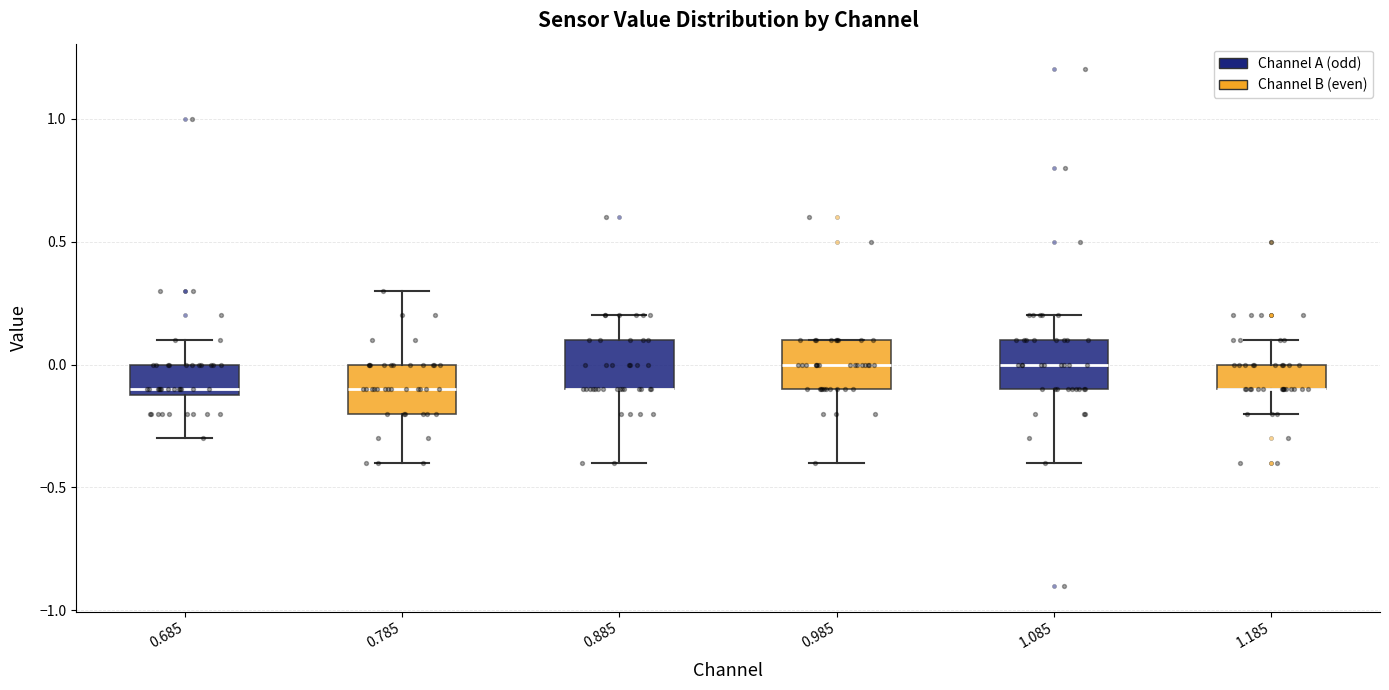

Reading left to right, read every box against the y-axis: the position of its median line, the range the box covers, and the ends of its whiskers. The values are not printed on the chart, so give them approximately, as read against the axis.

0.685: median -0.1 (just above the box's lower edge), box -0.1 to 0.0, whiskers -0.3 to 0.1
0.785: median -0.1, box -0.2 to 0.0, whiskers -0.4 to 0.3
0.885: median -0.1 (drawn on the box's lower edge), box -0.1 to 0.1, whiskers -0.4 to 0.2
0.985: median 0.0, box -0.1 to 0.1, whiskers -0.4 to 0.1
1.085: median 0.0, box -0.1 to 0.1, whiskers -0.4 to 0.2
1.185: median -0.1 (drawn on the box's lower edge), box -0.1 to 0.0, whiskers -0.2 to 0.1